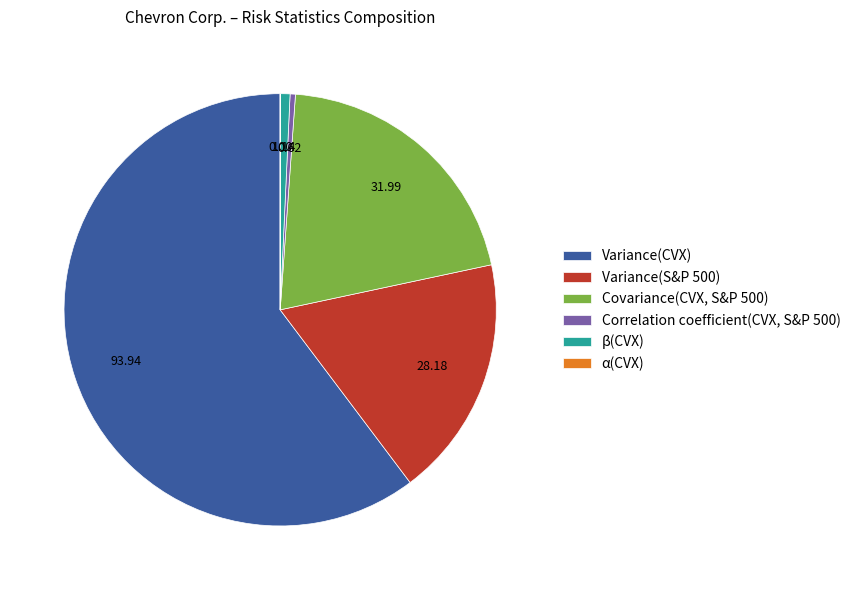

The β(CVX) slice represents 1% of the pie. True or false?

True